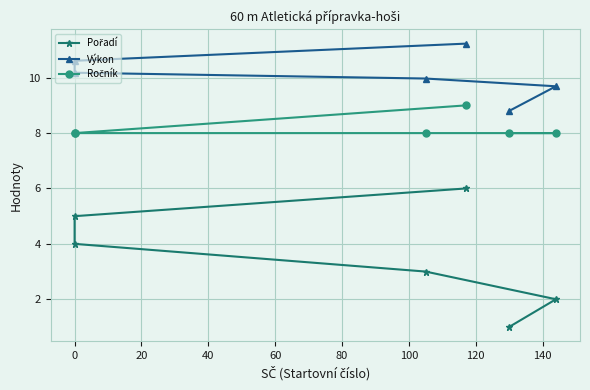

Is the value of Ročník at 40 greater than the value of Pořadí at 0?

Yes